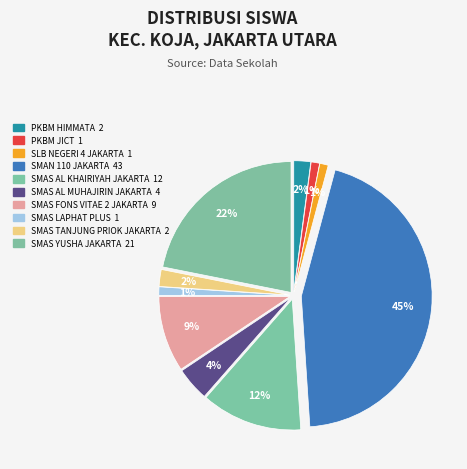

To the nearest percent, what percentage of the pie is SLB NEGERI 4 JAKARTA?

1%